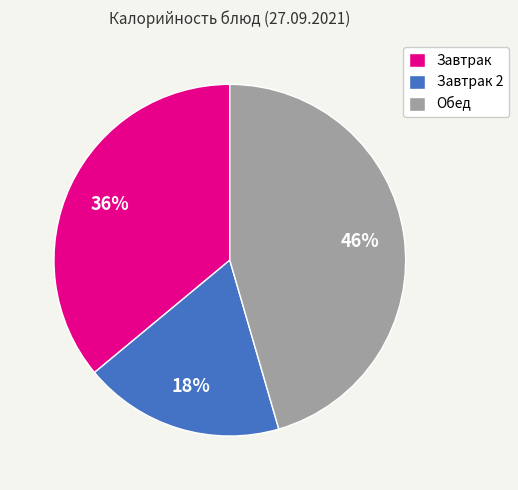

How many segments does this pie chart have?

3